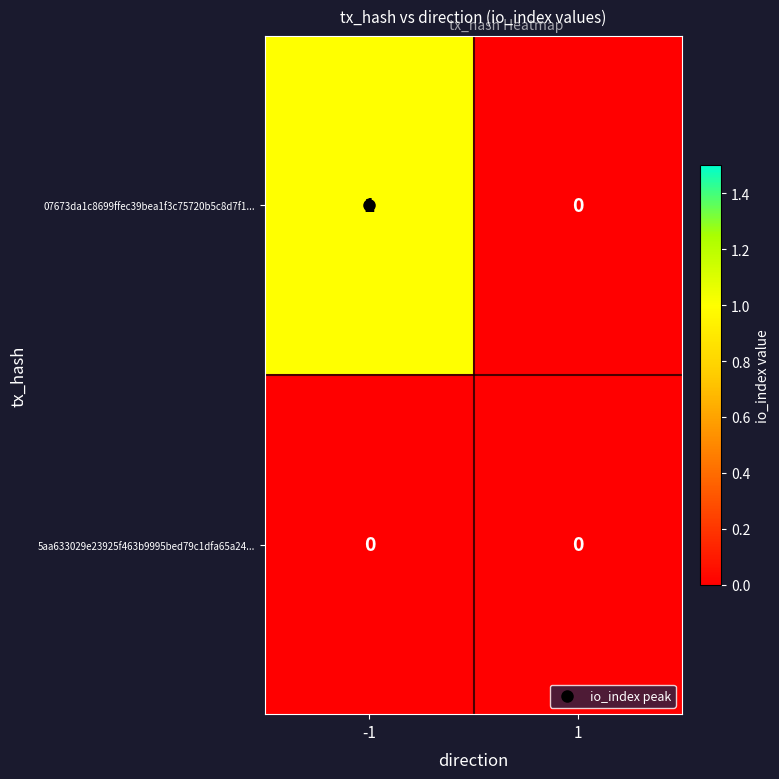

Is the value of 5aa633029e23925f463b9995bed79c1dfa65a24... at 1 greater than the value of 07673da1c8699ffec39bea1f3c75720b5c8d7f1... at -1?

No